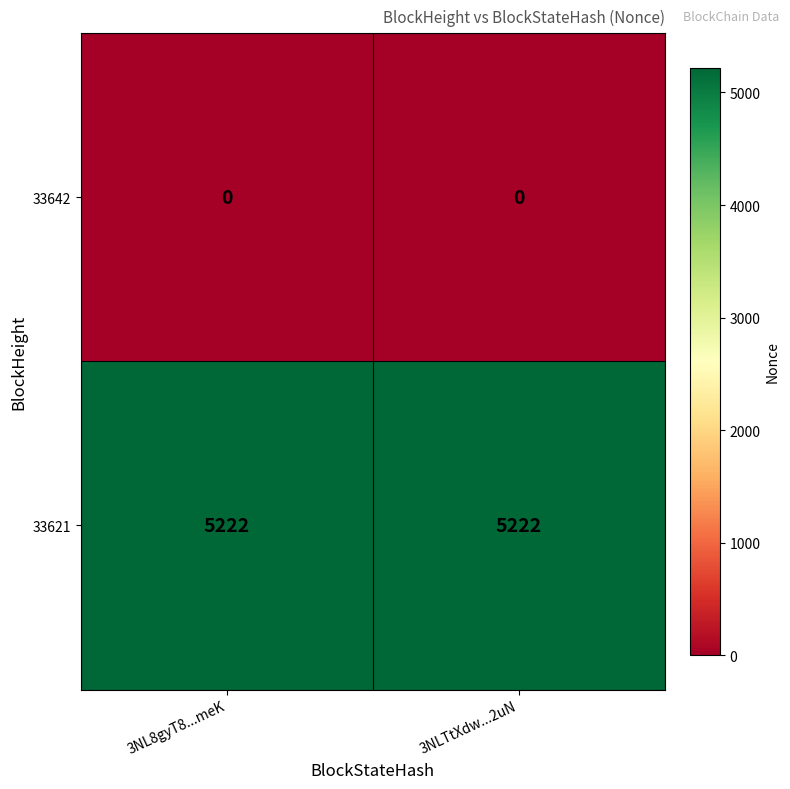

At how many categories does at least one series exceed 1383?

2